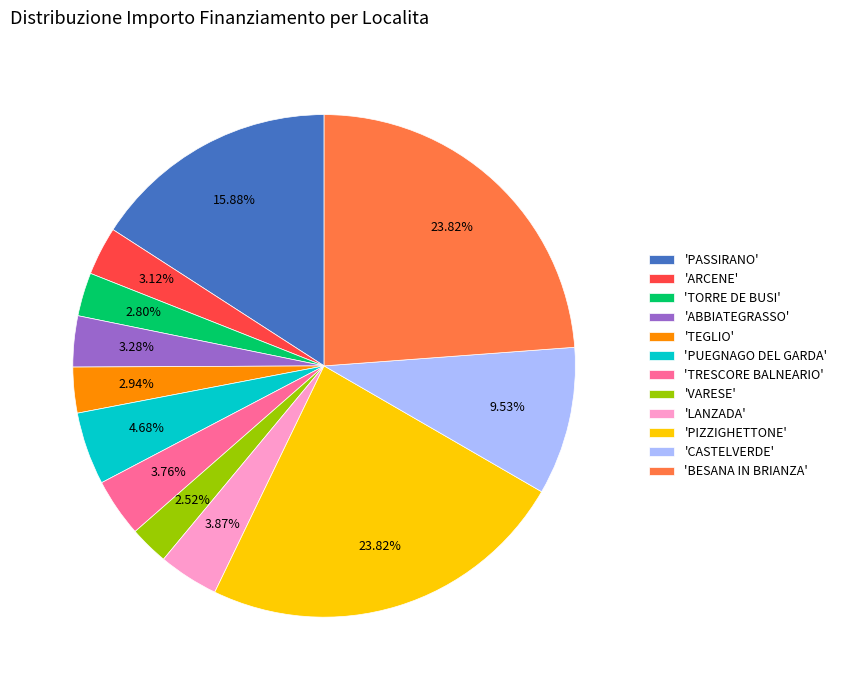

Do 'PIZZIGHETTONE' and 'TORRE DE BUSI' together represent more than half of the pie?

No